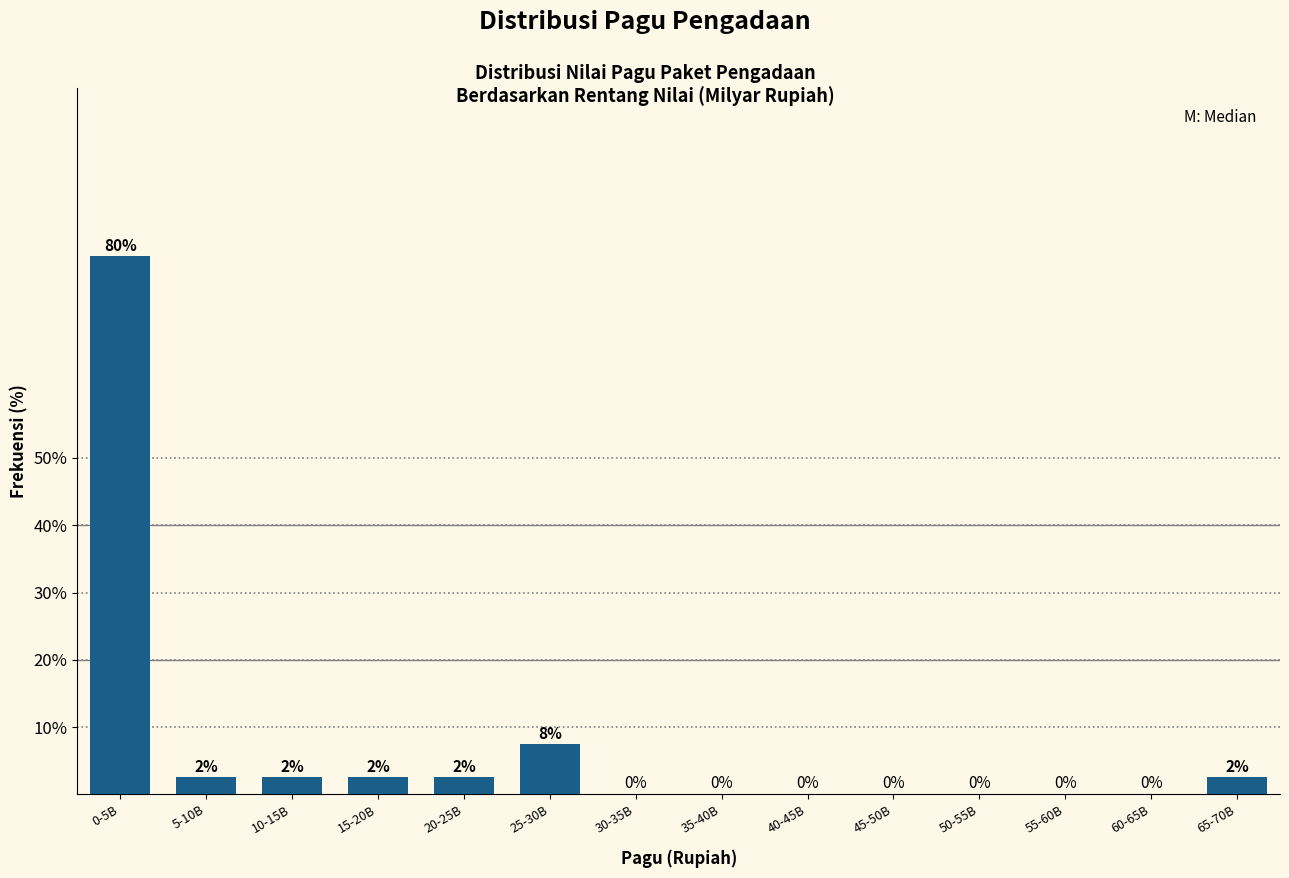

Approximately how many times larger is the value at 15-20B compared to 5-10B?

1.0